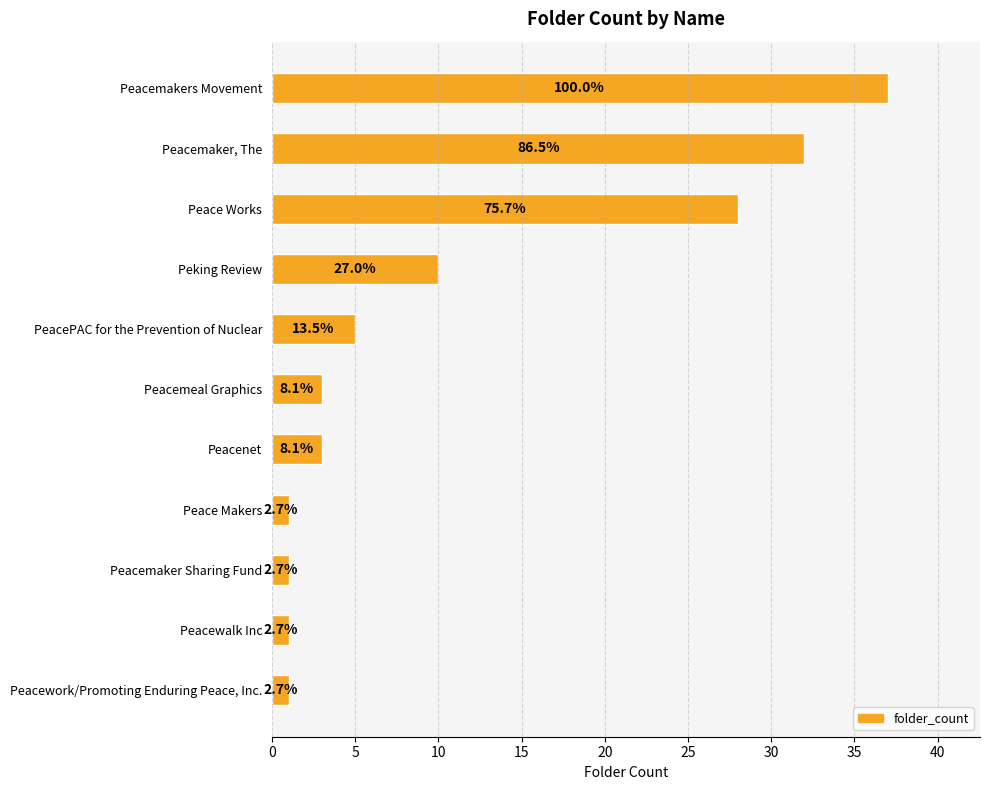

Does the chart contain any negative values?

No